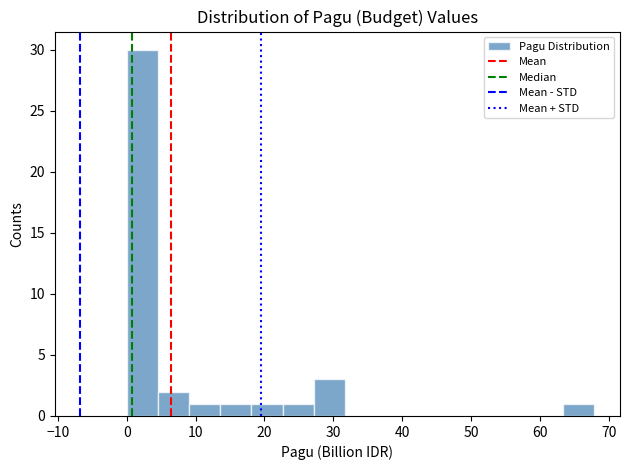

Over which range of the x-axis is the bar tallest?

0 to 5